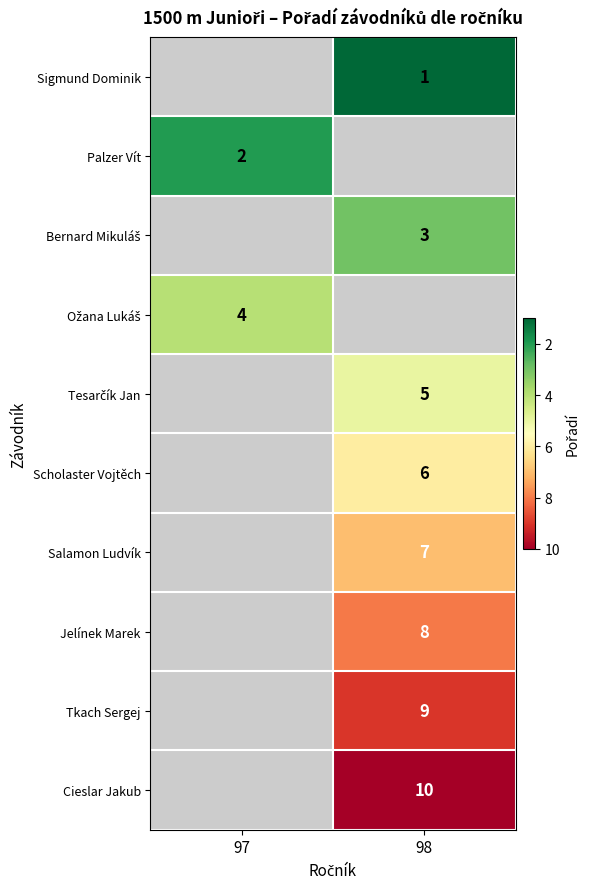

The Palzer Vít series shows 2 at 97. True or false?

True